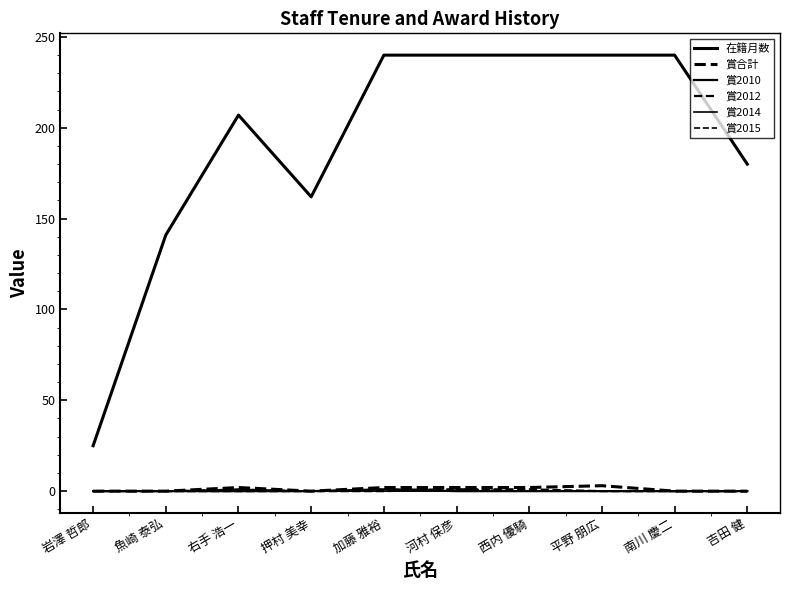

Which category has the highest value in the 賞2015 series?

右手 浩一